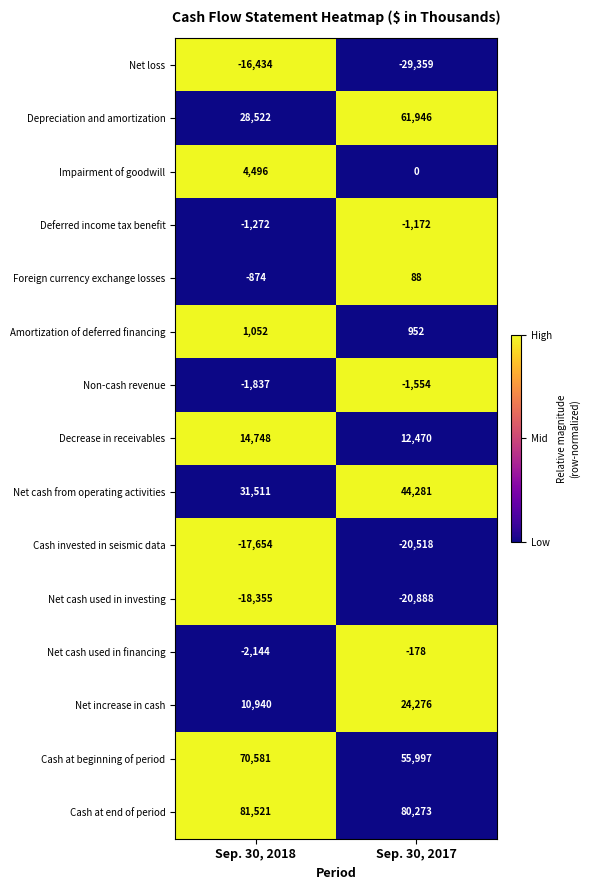

The value of Decrease in receivables at Sep. 30, 2018 is 14748. True or false?

True